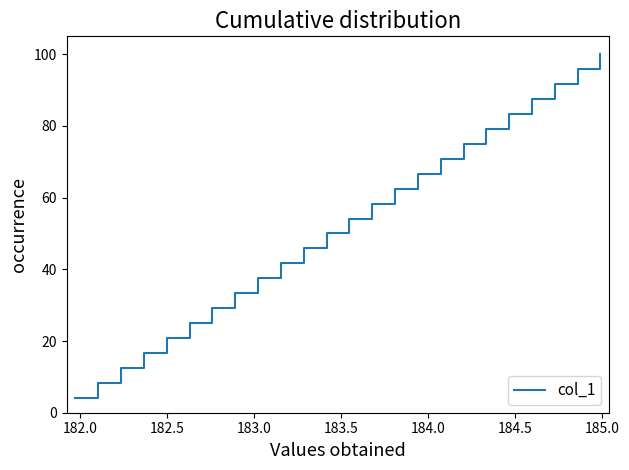

What is the smallest value displayed?

4.2